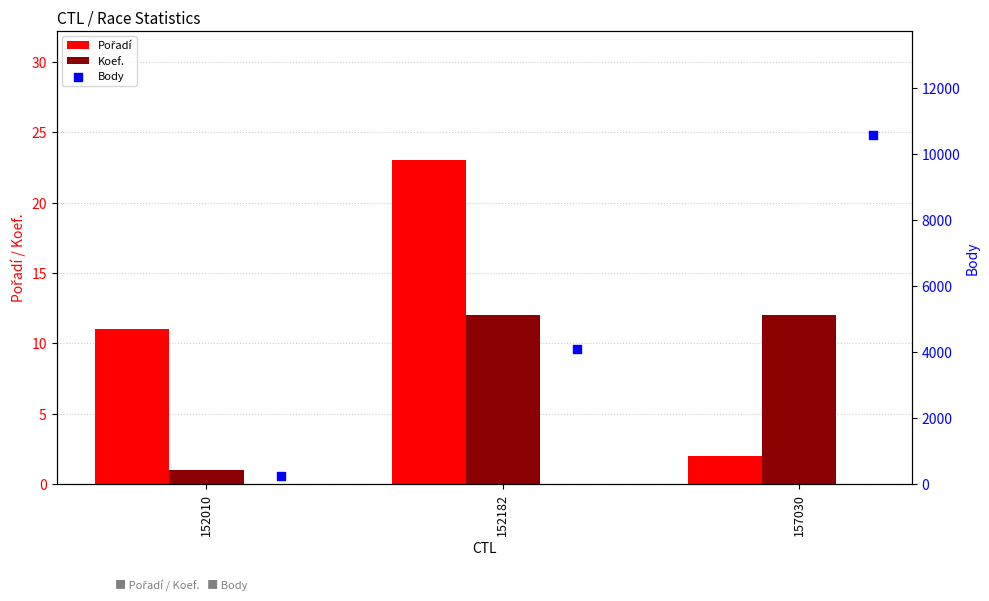

What are all the series names shown in the legend?

Pořadí, Koef., Body